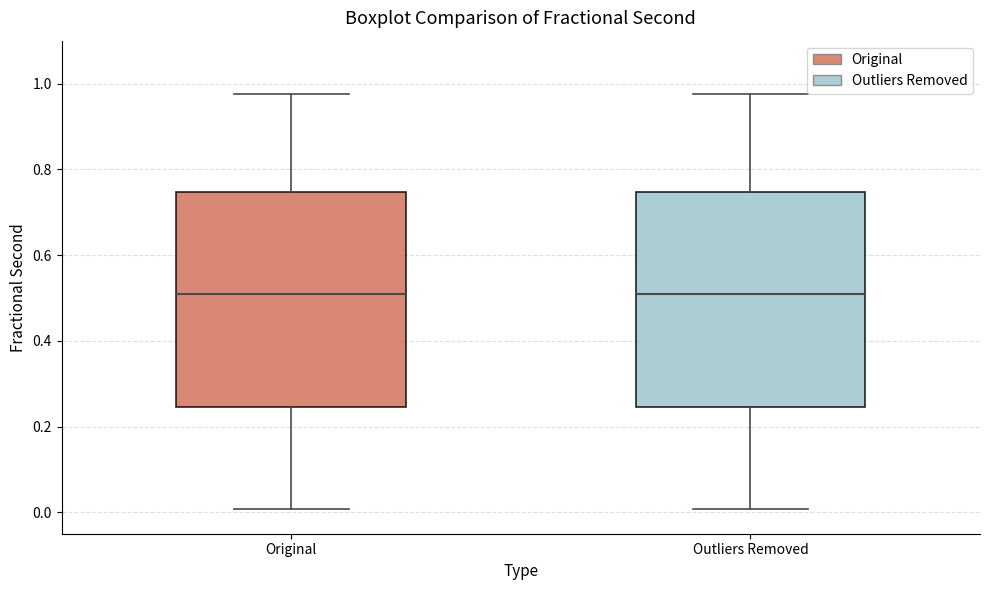

Reading left to right, transcribe this box plot: for each box, give where its median line is, the range the box spans, and where its two whiskers end, as read against the y-axis. The values are not printed on the chart, so give them approximately, as read against the axis.

Original: median 0.50, box 0.24 to 0.74, whiskers 0.00 to 0.98
Outliers Removed: median 0.50, box 0.24 to 0.74, whiskers 0.00 to 0.98